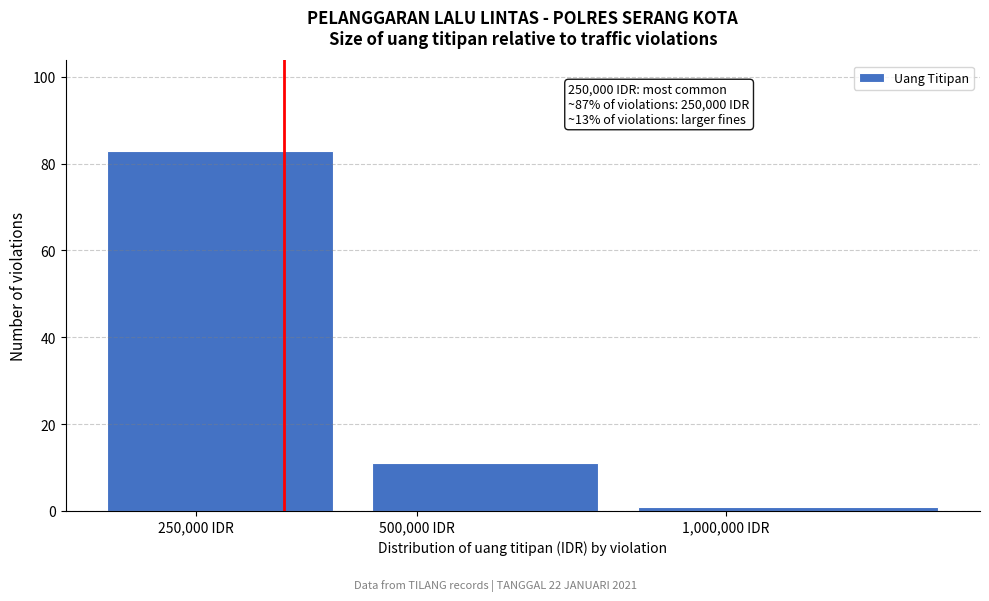

Reading right to left, list all the values displayed in this chart.

1,000,000 IDR=1	500,000 IDR=11	250,000 IDR=83